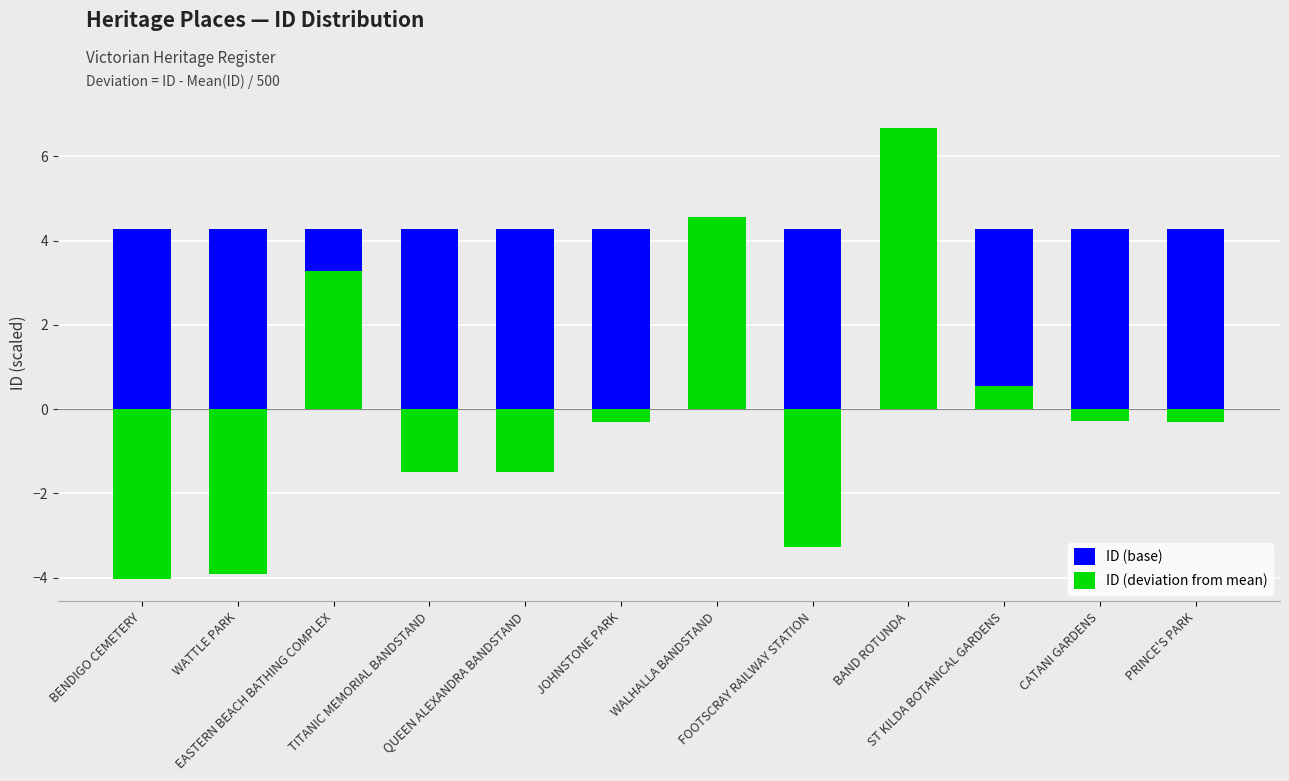

At how many categories does at least one series exceed 3?

12